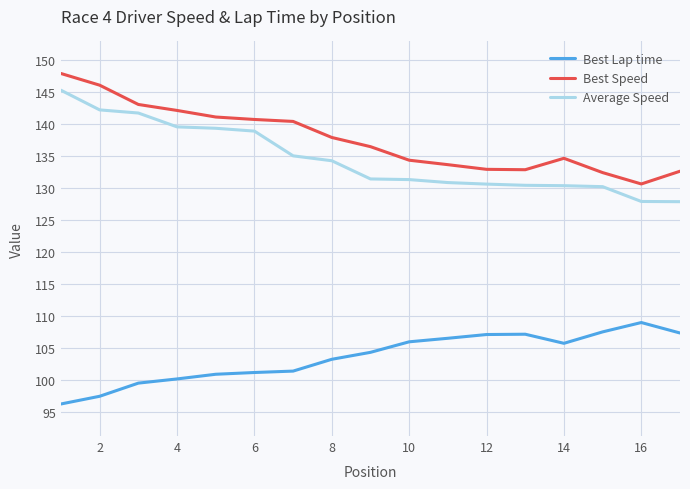

Rank the series by their maximum value, from highest to lowest.

Best Speed, Average Speed, Best Lap time